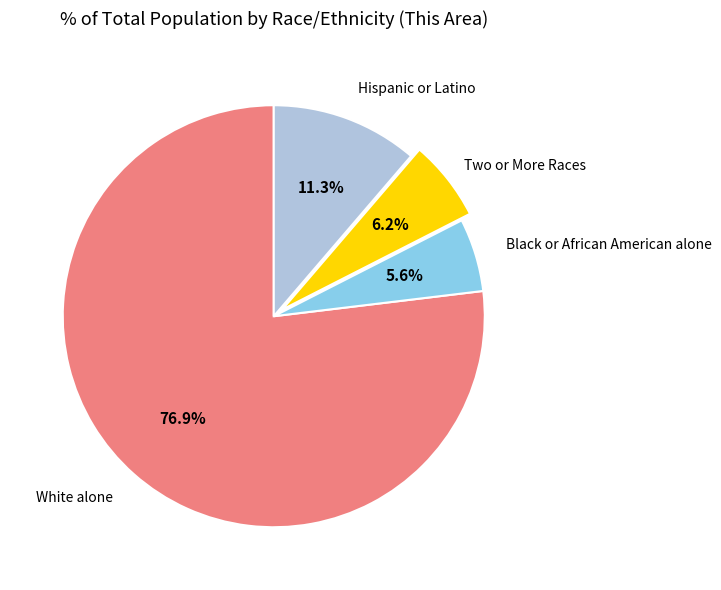

Does any single category account for the majority?

Yes